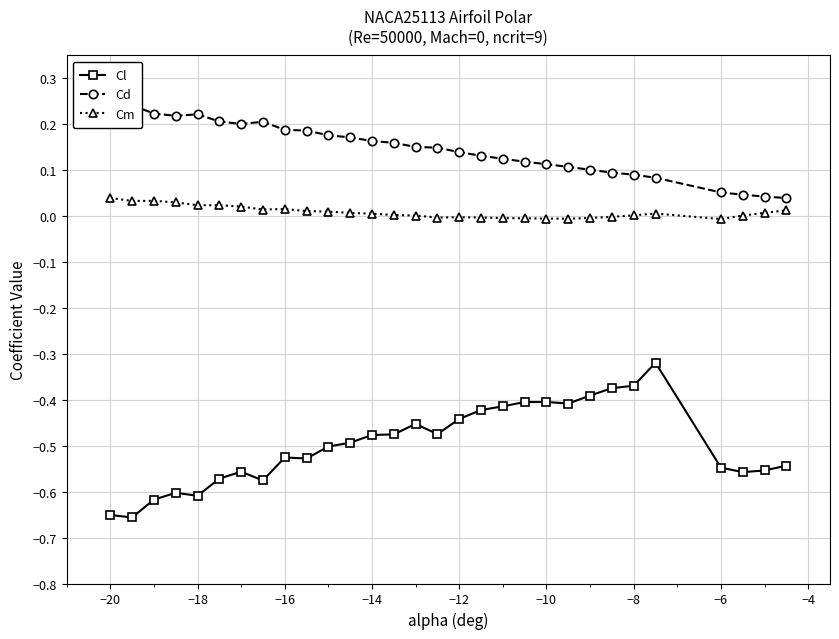

True or false: Cm and Cl cross at least once.

False